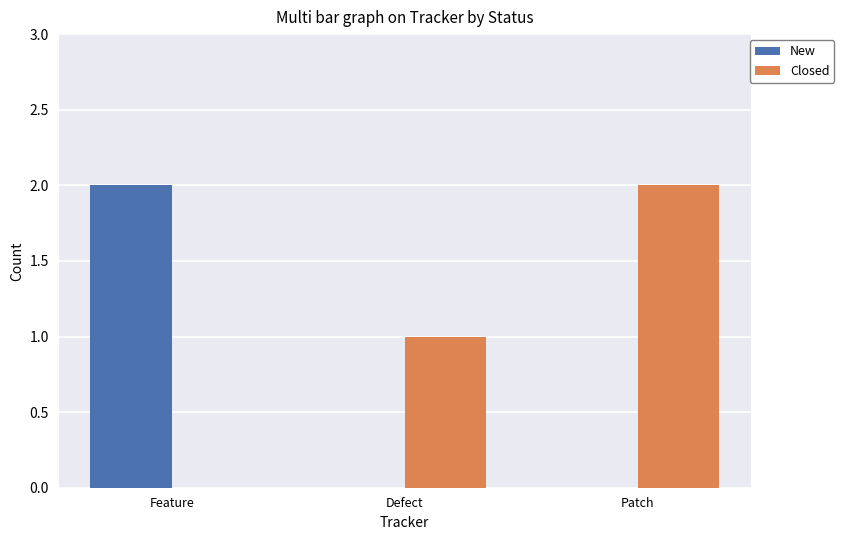

Which category has the highest value in the Closed series?

Patch